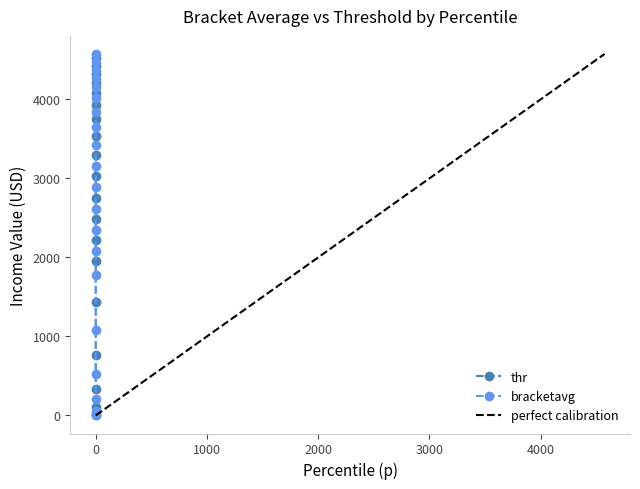

Which series has the widest spread of values?

bracketavg